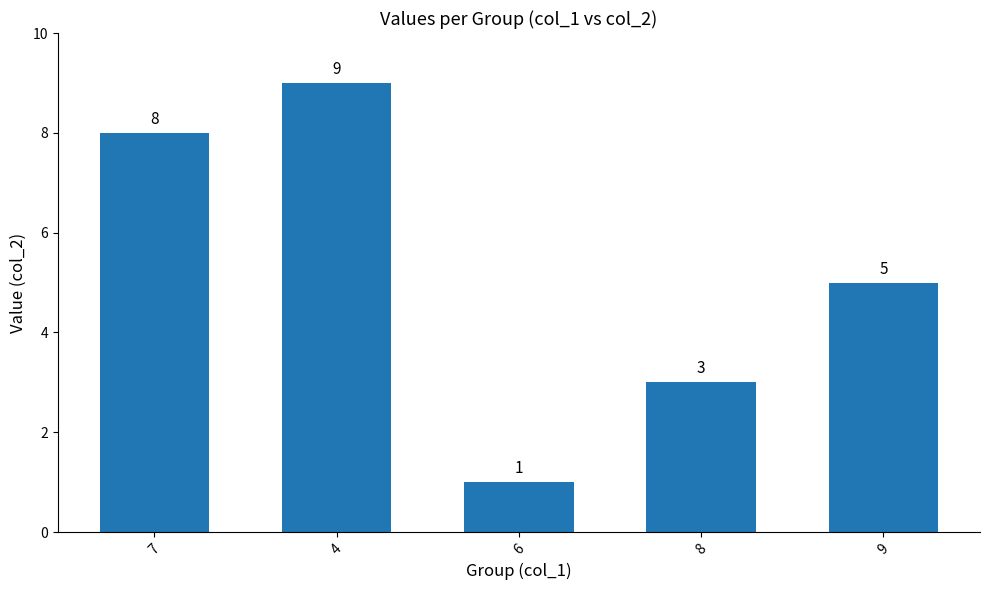

Is it true that the value at 8 is 3?

True